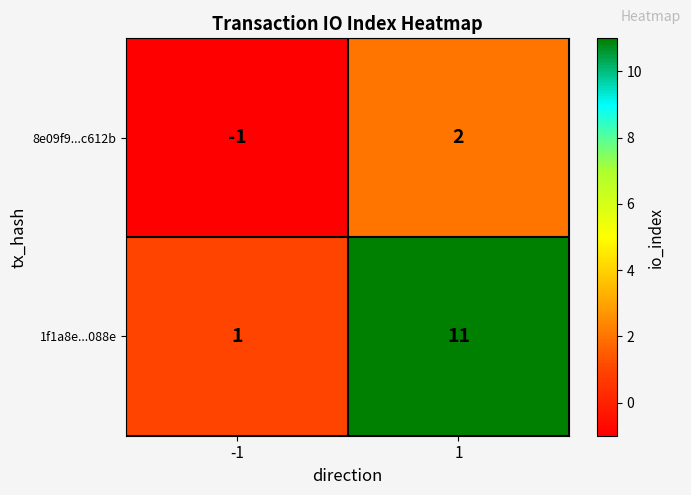

Which series has the largest range (max minus min)?

1f1a8e...088e